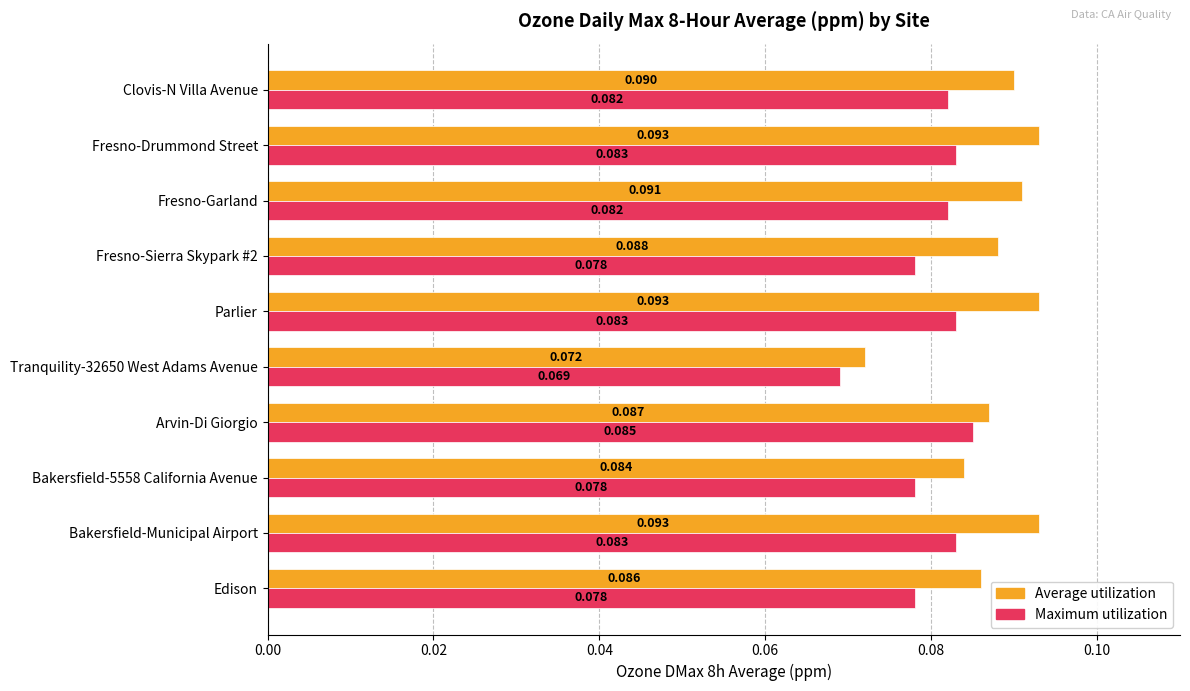

Which series has the largest range (max minus min)?

Average utilization